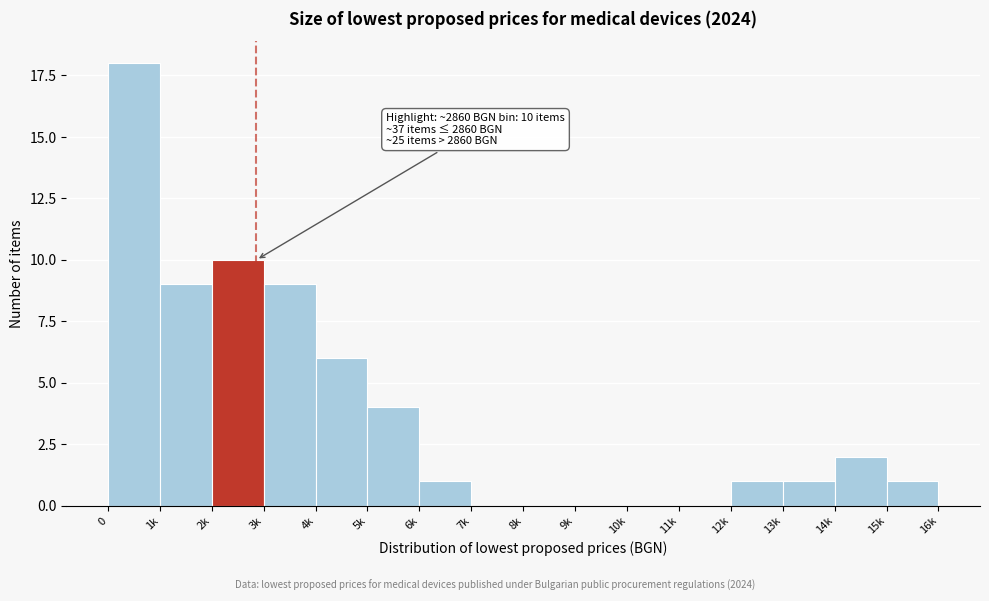

Reading right to left, extract all data points from this chart.

15k=1	14k=2	13k=1	12k=1	11k=0	10k=0	9k=0	8k=0	7k=0	6k=1	5k=4	4k=6	3k=9	2k=10	1k=9	0=18